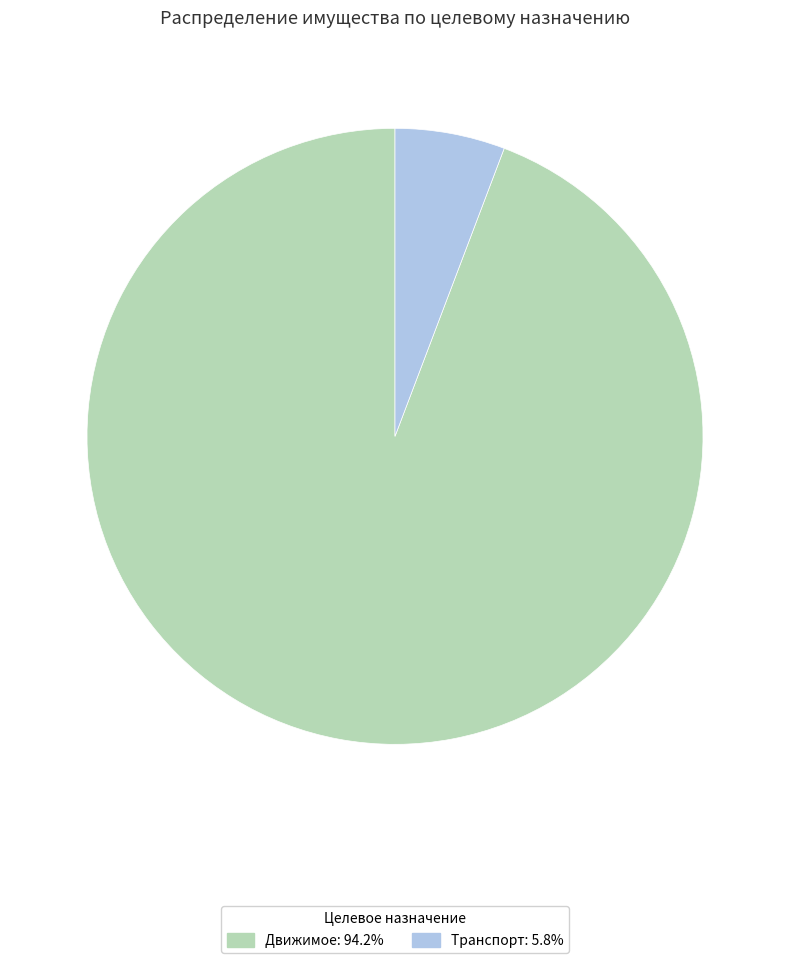

Rank the categories by value from lowest to highest.

Транспорт, Движимое